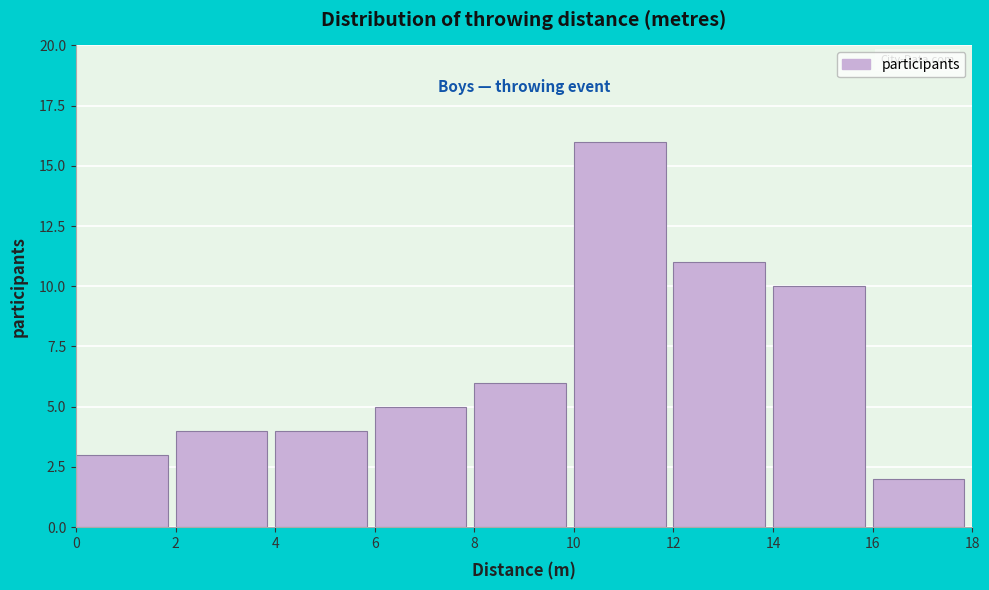

Over which range of the x-axis is the bar tallest?

10 to 12